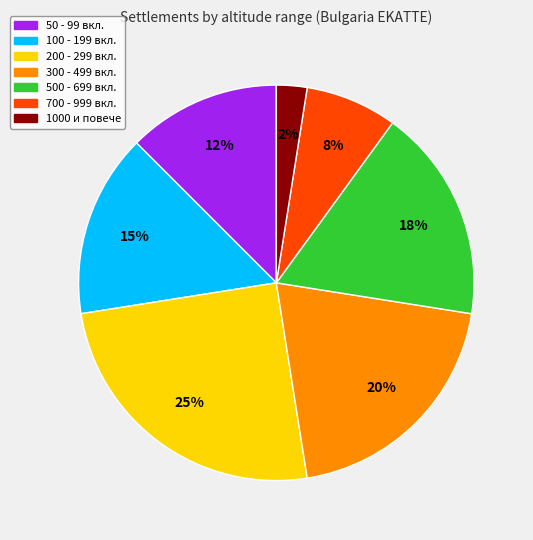

Is 50 - 99 вкл. the majority of the pie?

No